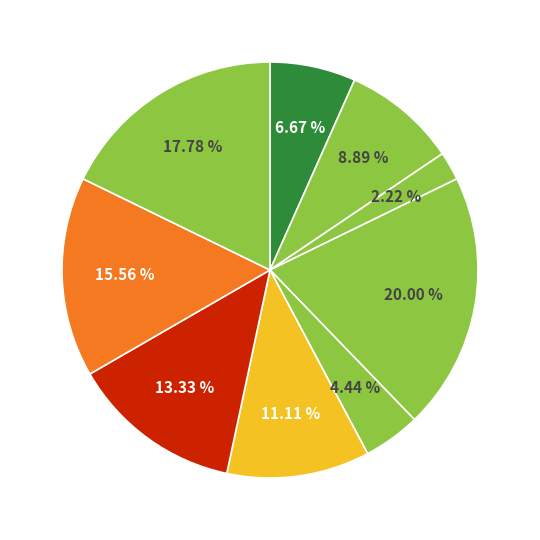

Count the number of slices in the pie.

9